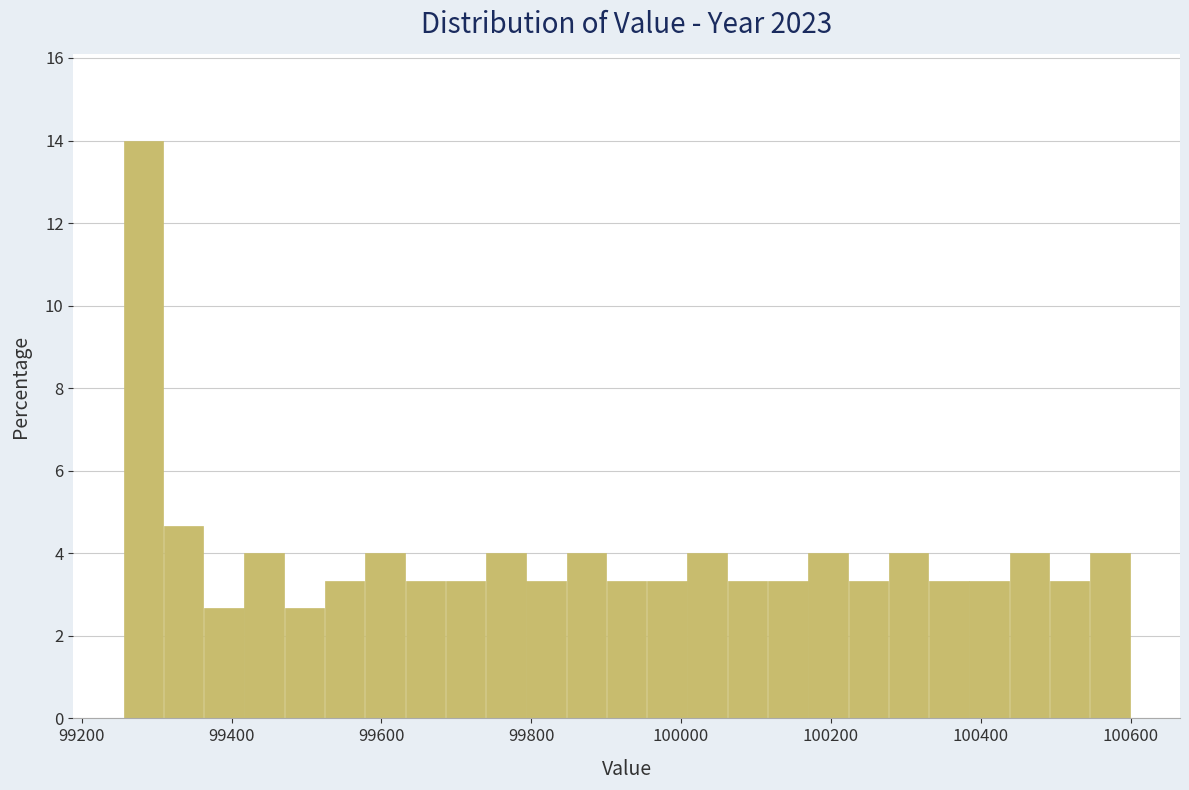

Around what value on the x-axis is the tallest bar? Give the approximate position of its centre, as read against the axis.

99280